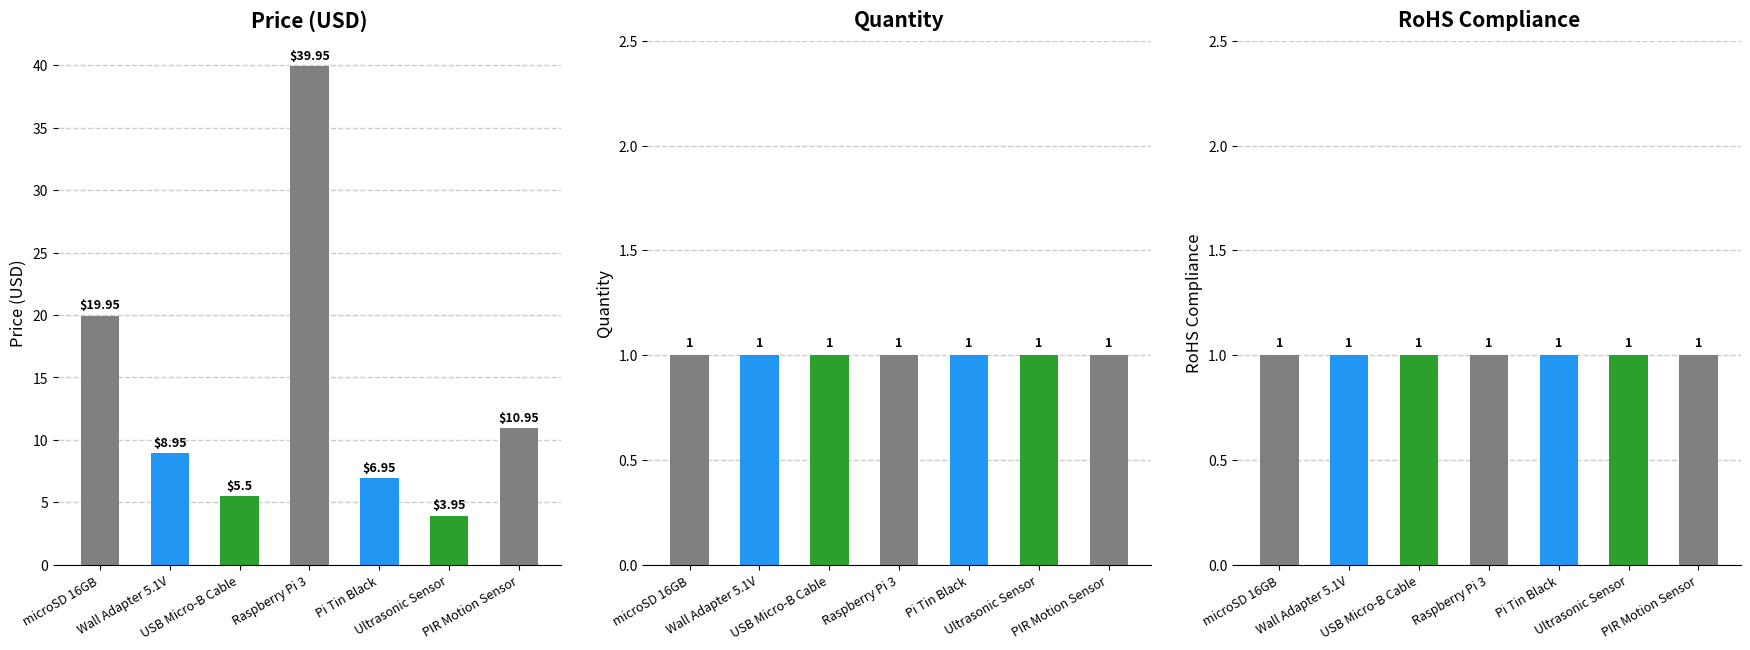

At which category does the chart reach its minimum across all series?

microSD 16GB